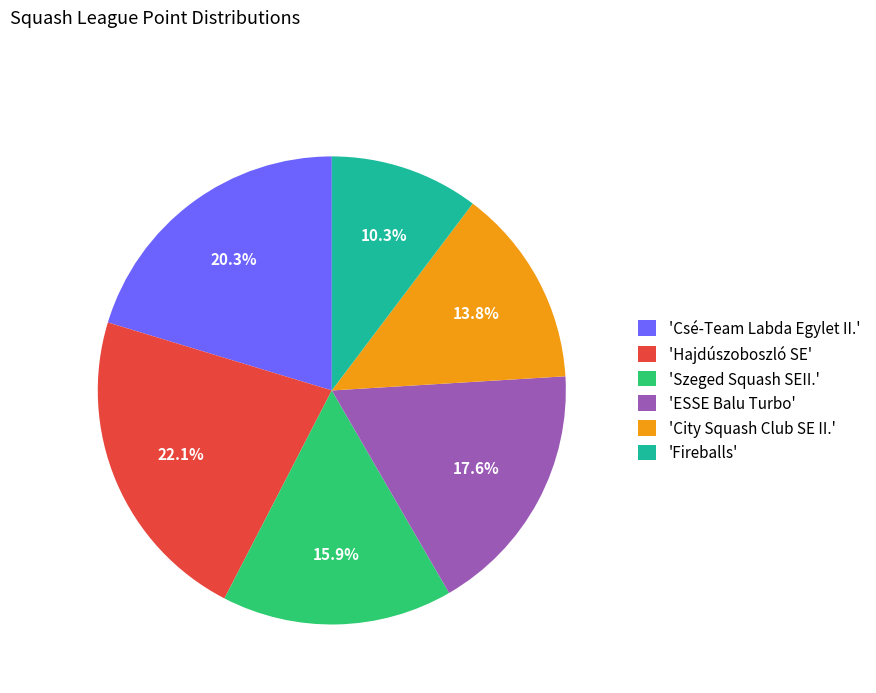

Which slice is the largest?

'Hajdúszoboszló SE'